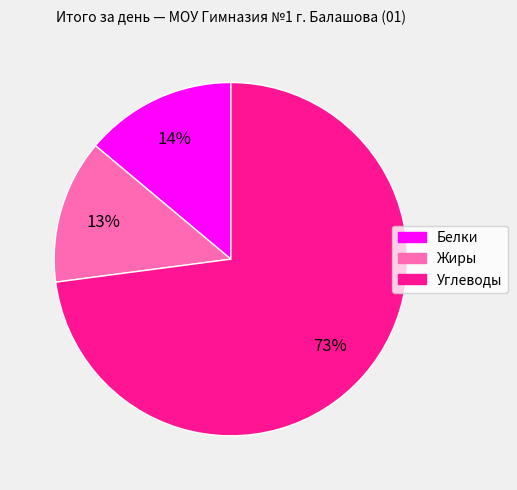

Which category has the smallest portion of the pie?

Жиры